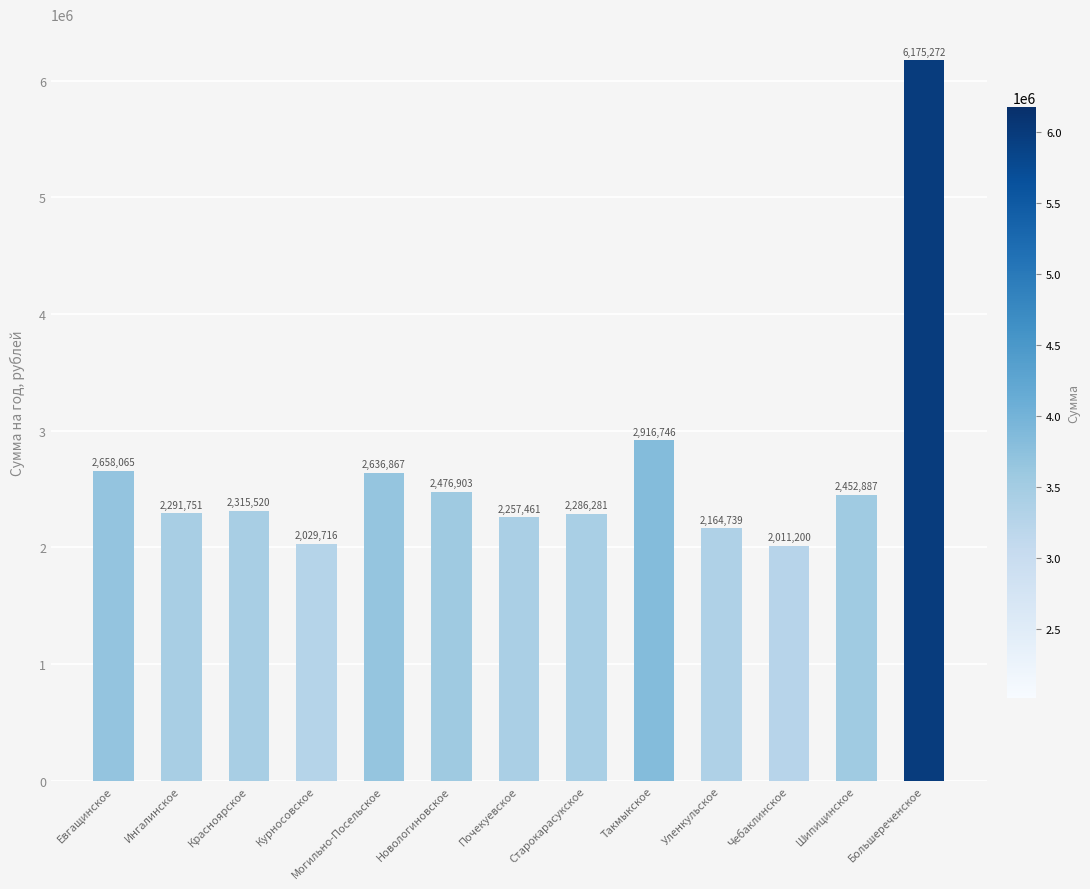

What is the average value?

2667185